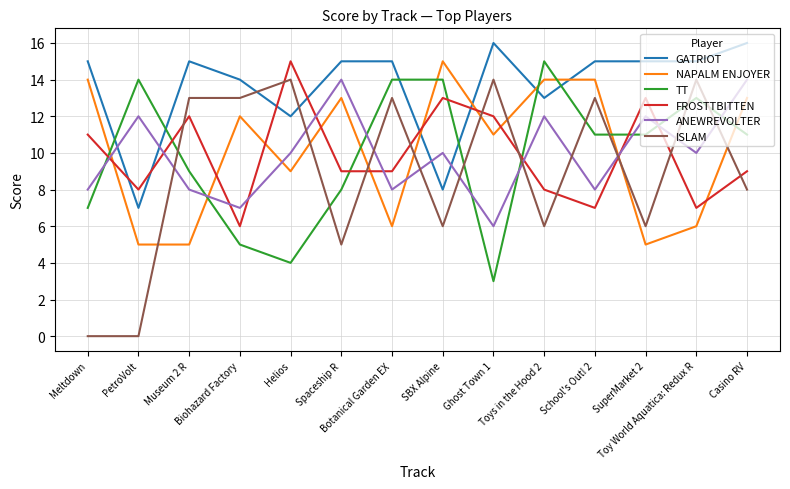

What is the difference between the maximum and minimum values in the FROSTTBITTEN series?

9